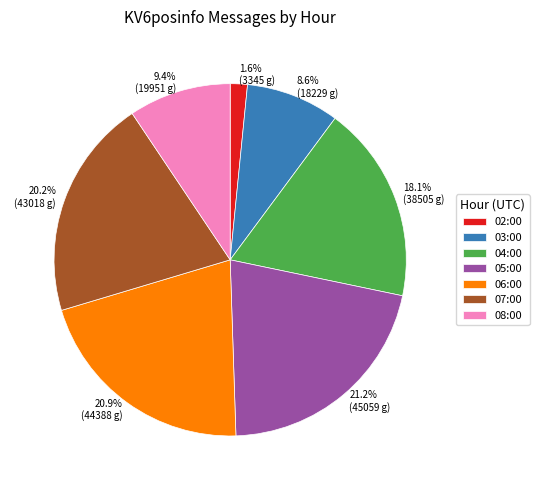

To the nearest percent, what is the difference between the 06:00 and 04:00 slice percentages?

3%